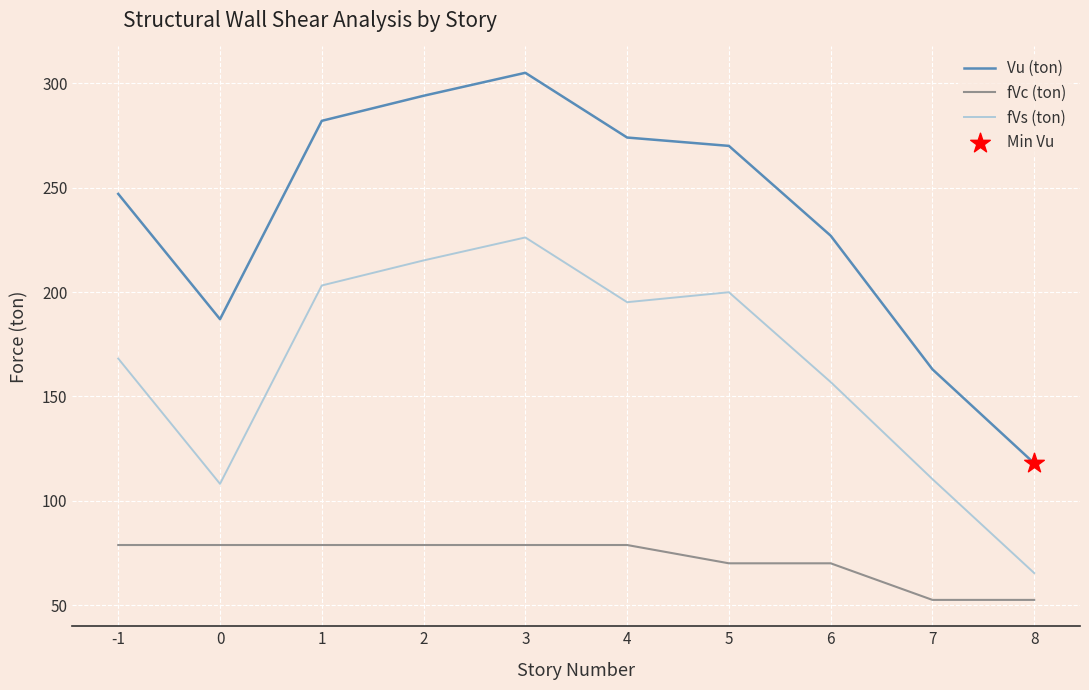

What is the total value across all series at -1?

494.0